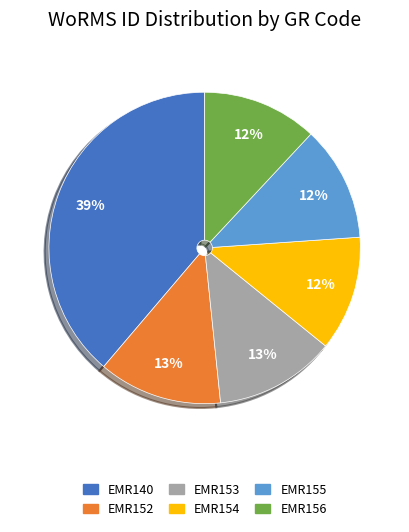

Which category has the biggest portion of the pie?

EMR140